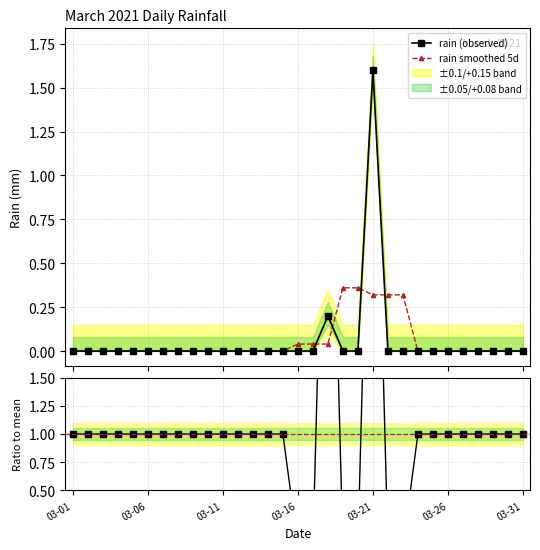

Where is rain (observed) nearest to the value 0?

03-01